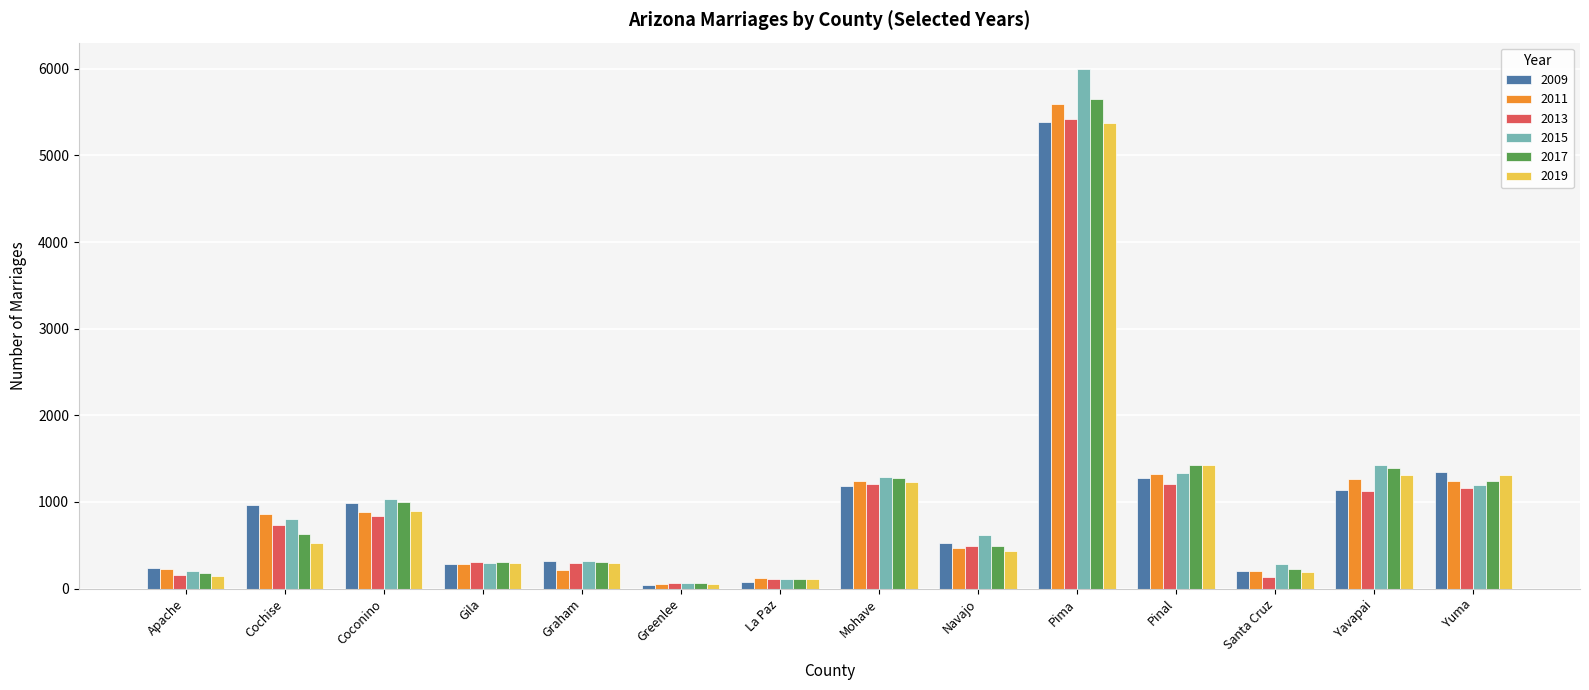

What is the sum of all 2017 values?

14310